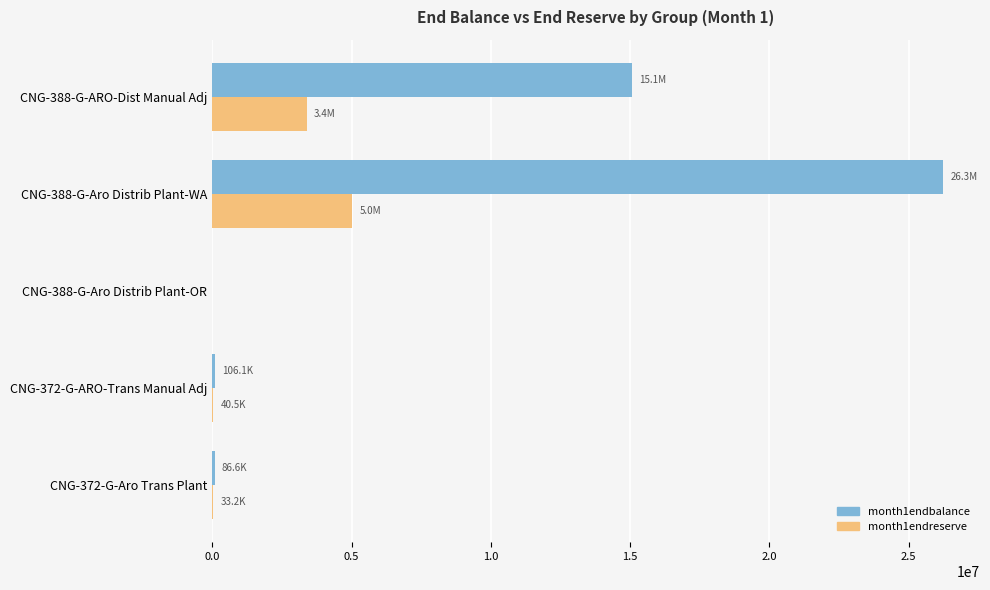

Which category has the highest value in the month1endreserve series?

CNG-388-G-Aro Distrib Plant-WA